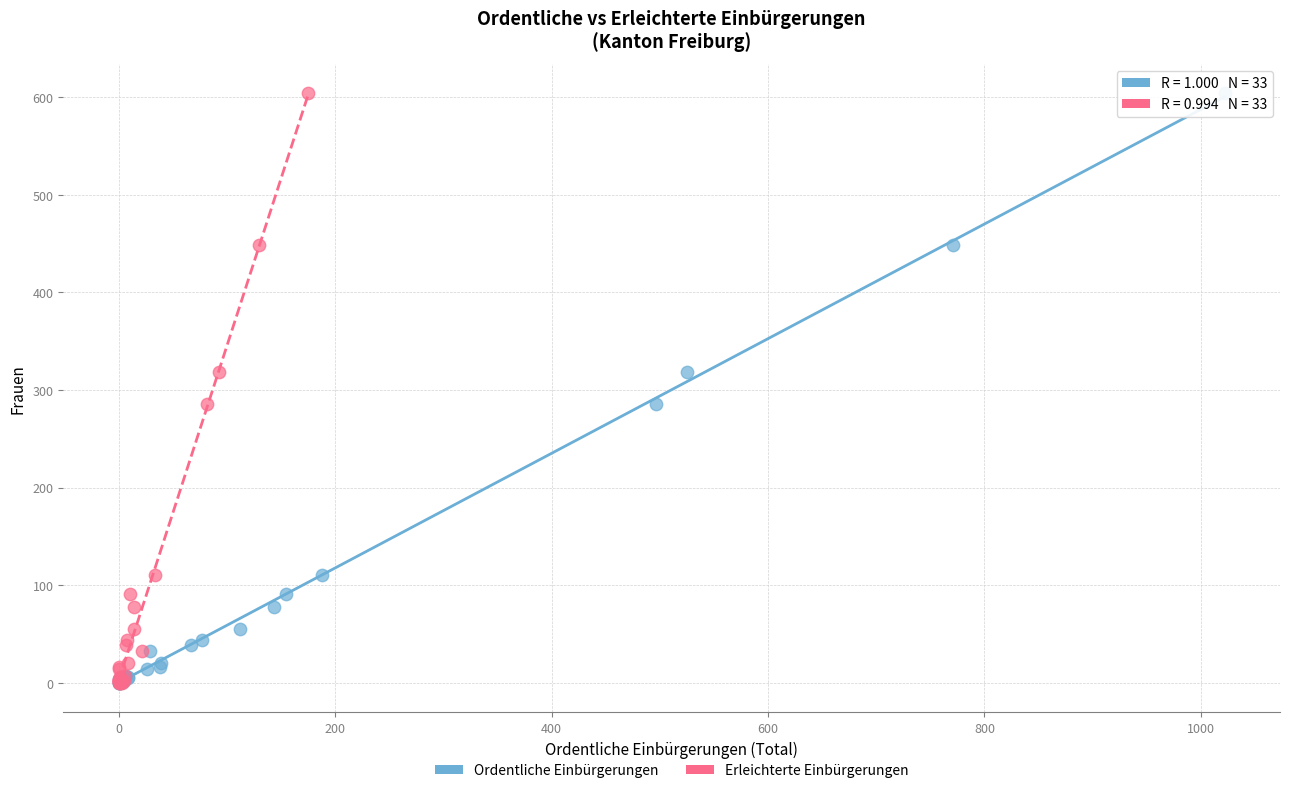

What are all the series names shown in the legend?

Ordentliche Einbürgerungen, Erleichterte Einbürgerungen